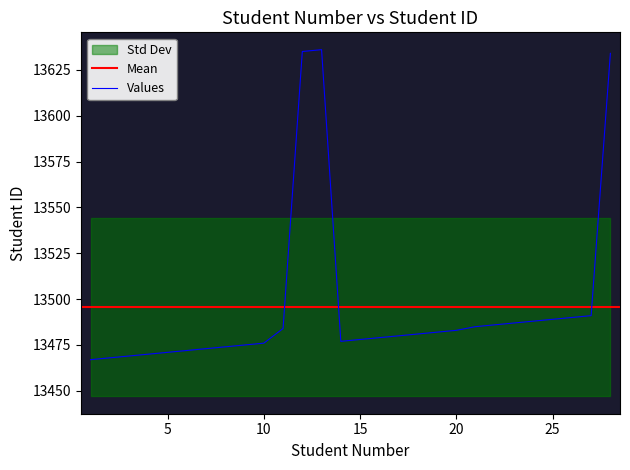

What is the change in value from 13 to 27?

-145